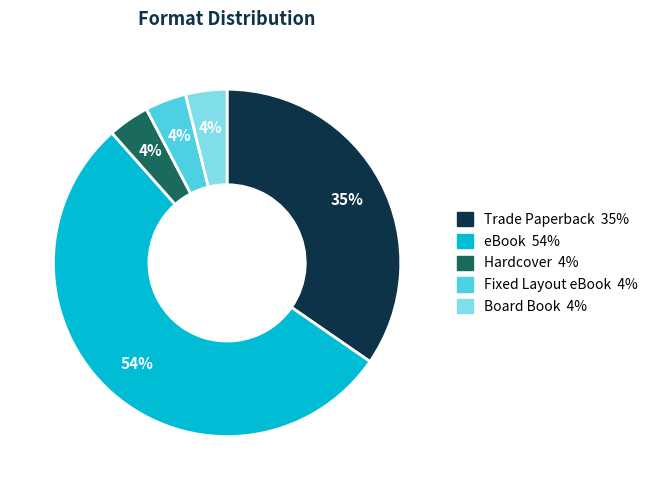

How many slices are in this pie chart?

5